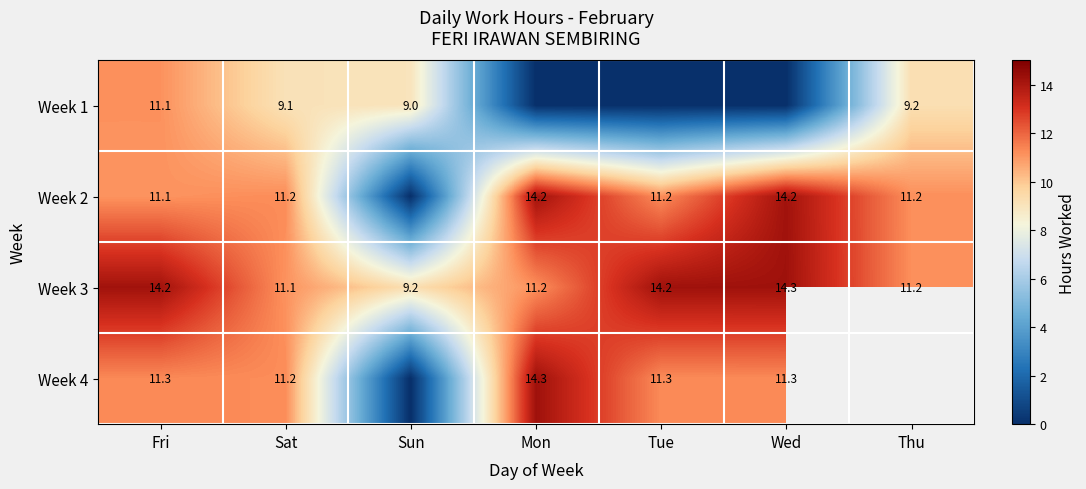

At which label does Week 3 first exceed 11?

Fri